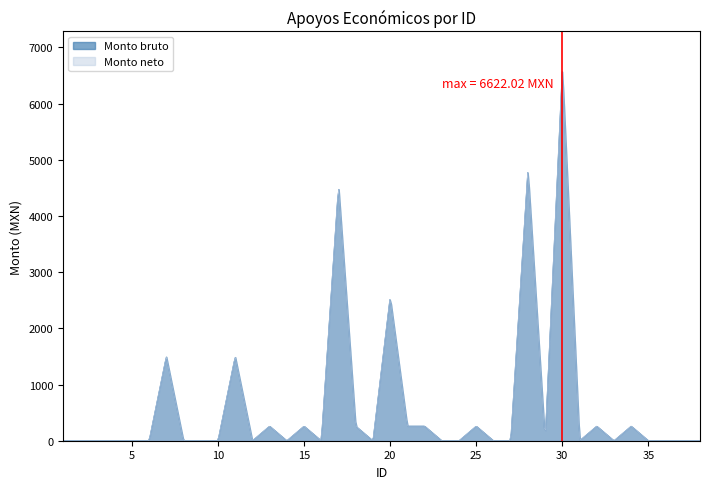

Reading left to right, extract all data points from this chart.

Monto bruto: 0.0	0.0	0.0	0.0	0.0	0.0	1500.0	0.0	0.0	0.0	1500.0	0.0	260.0	0.0	260.0	0.0	4543.2	260.0	0.0	2558.5	260.0	260.0	0.0	0.0	260.0	0.0	0.0	4821.9	0.0	6622.0	0.0	260.0	0.0	260.0	0.0	0.0	0.0	0.0
Monto neto: 0.0	0.0	0.0	0.0	0.0	0.0	1500.0	0.0	0.0	0.0	1500.0	0.0	260.0	0.0	260.0	0.0	4543.2	260.0	0.0	2558.5	260.0	260.0	0.0	0.0	260.0	0.0	0.0	4821.9	0.0	6622.0	0.0	260.0	0.0	260.0	0.0	0.0	0.0	0.0